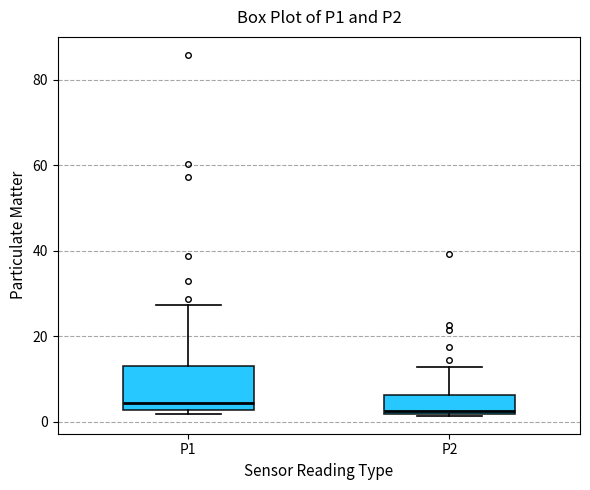

Which box is the tallest, from its lower edge to its upper edge?

P1